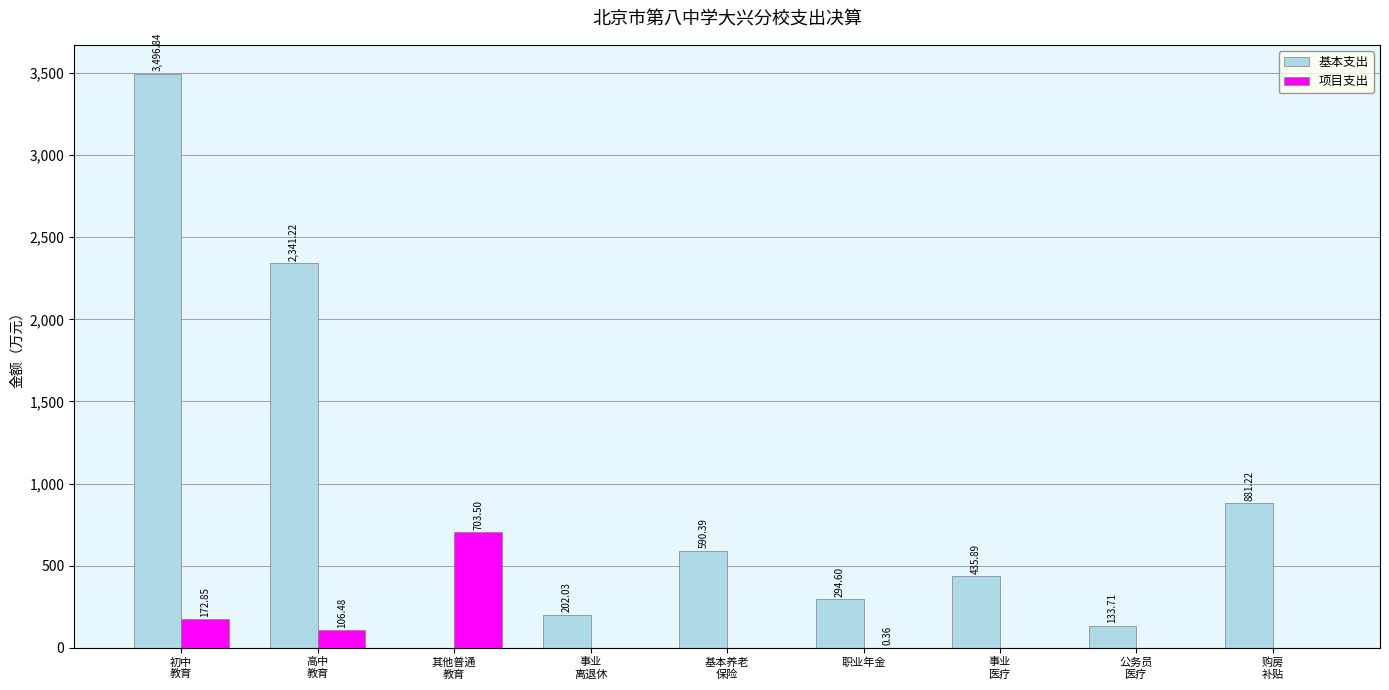

How many positive values does the 基本支出 series have?

8